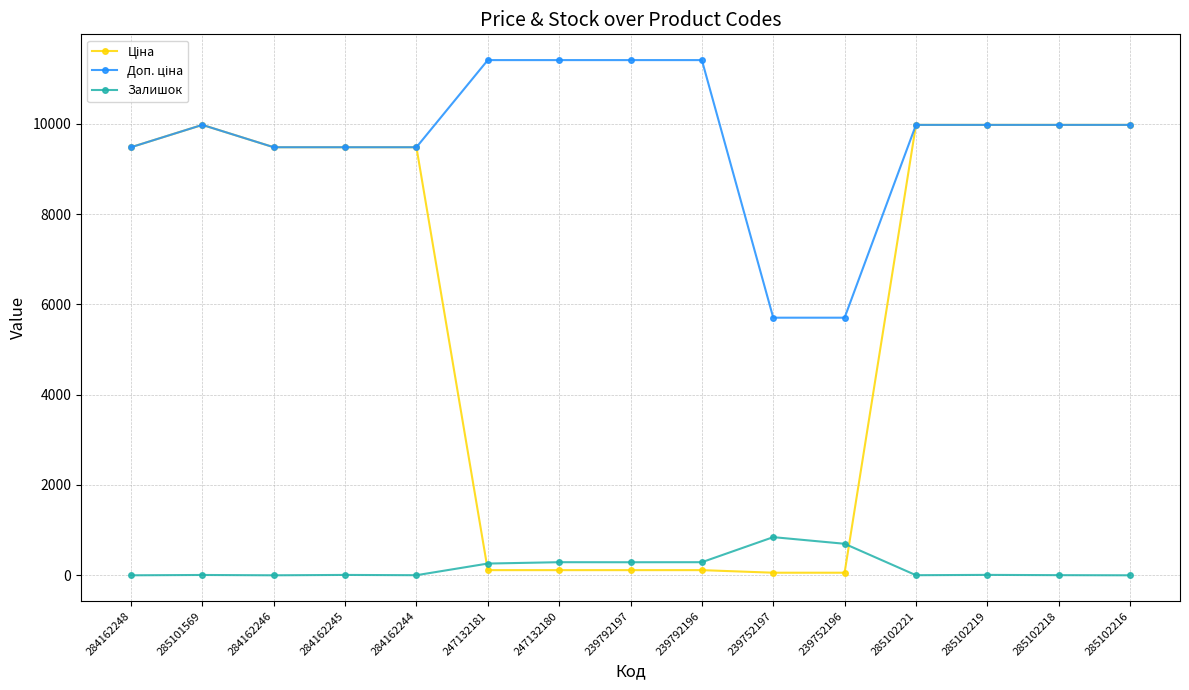

What is the label of the 10th point from the right?

247132181